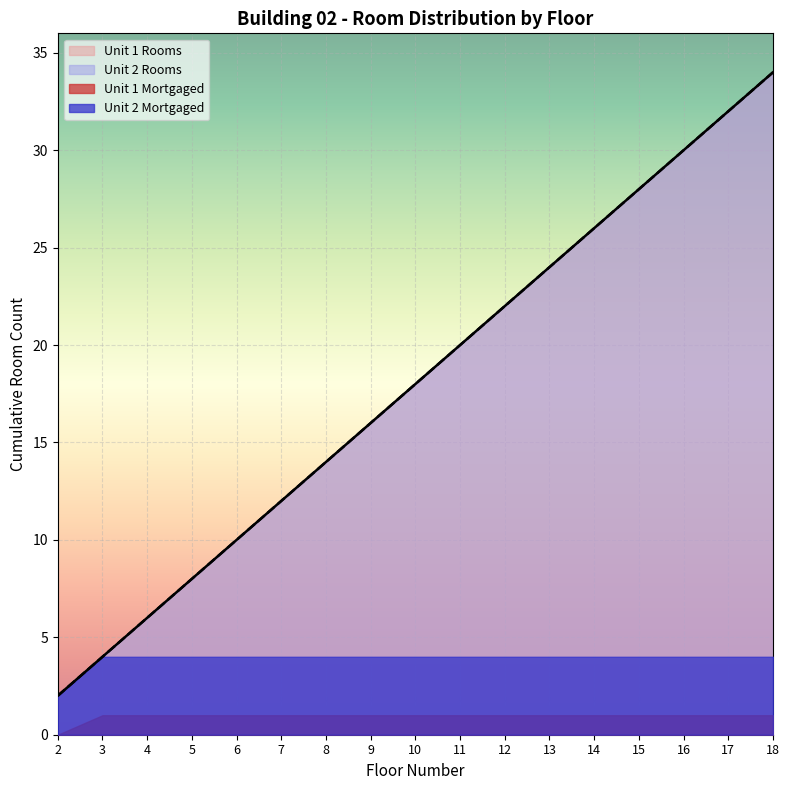

Which category has the highest value in the Unit 2 Floors series?

18